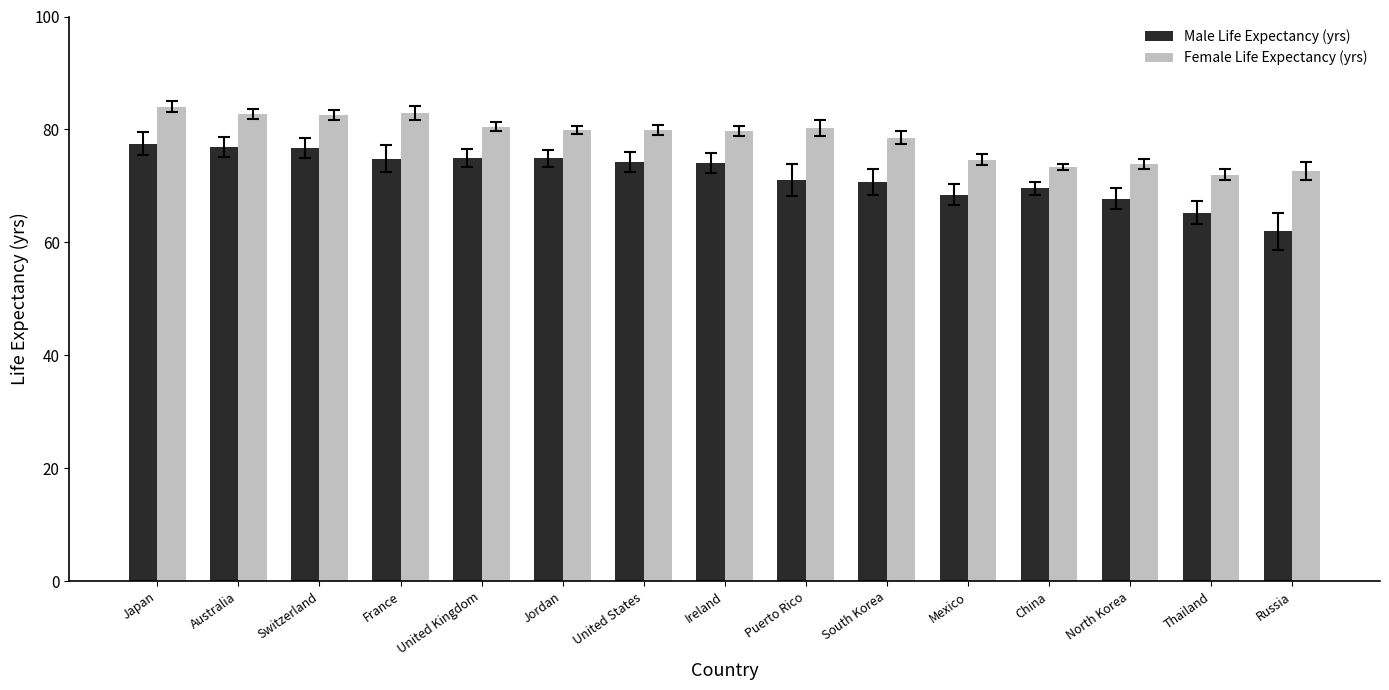

Which series changed the most between Japan and United Kingdom?

Female Life Expectancy (yrs)